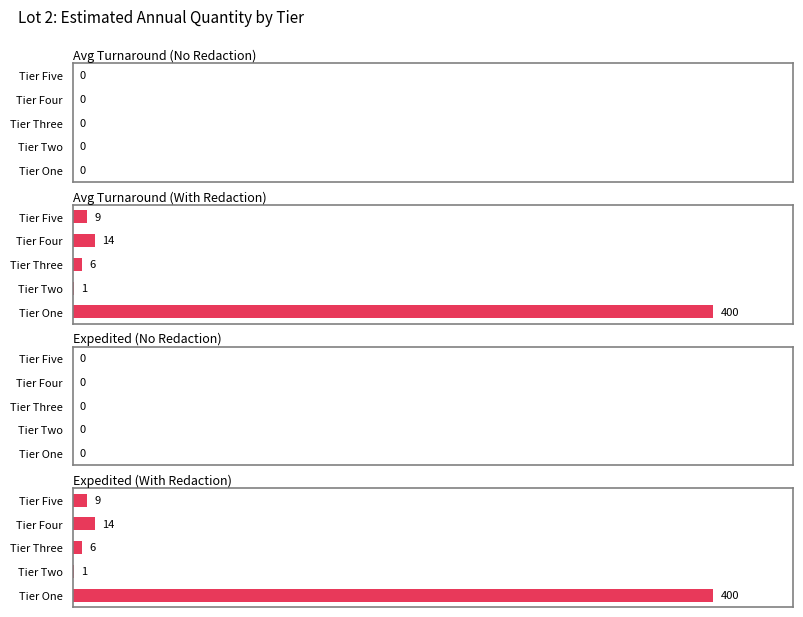

At how many categories does at least one series exceed 144?

1